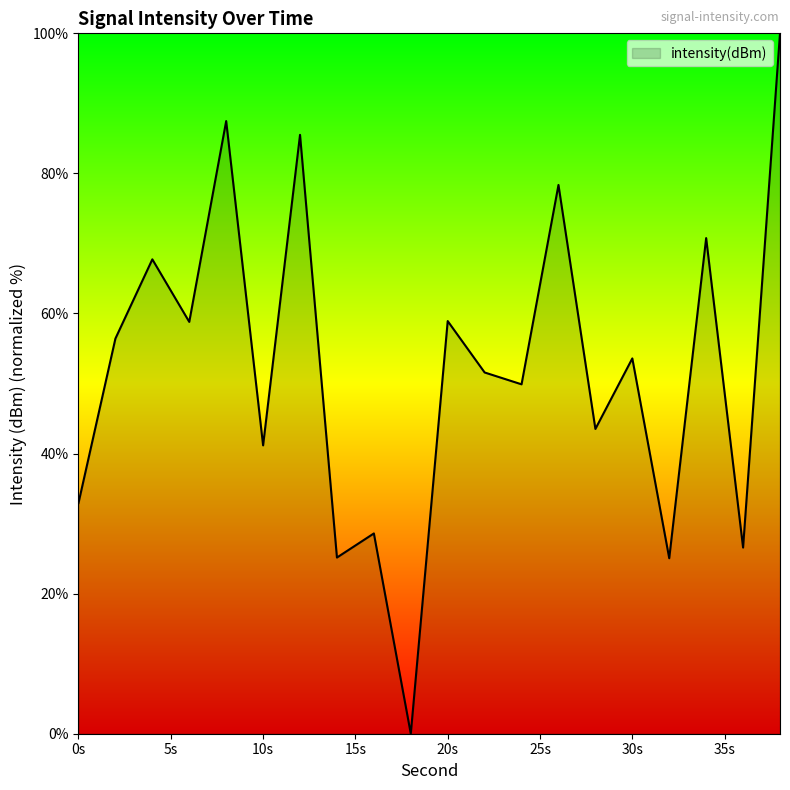

What is the difference between the maximum and minimum values?

100.0